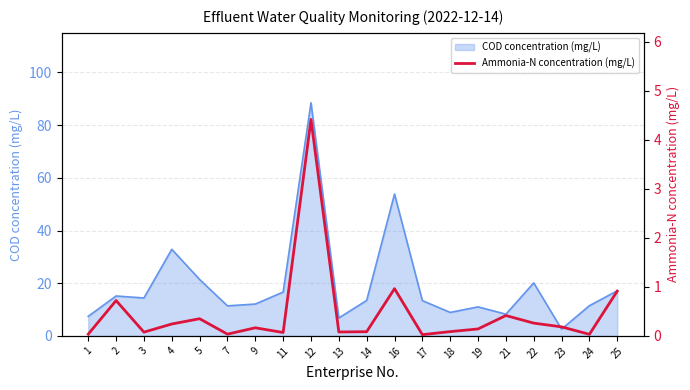

How many lines are shown in the chart?

1